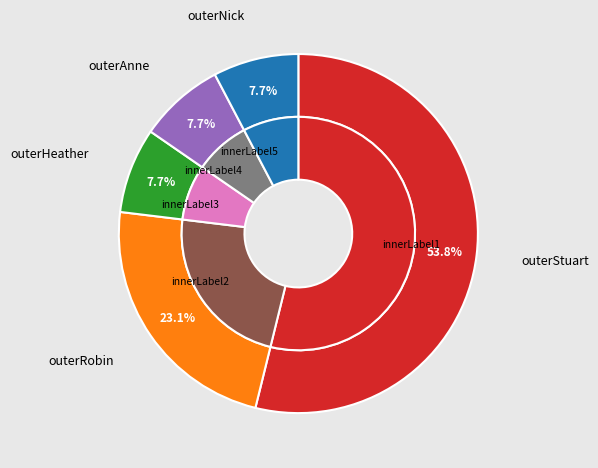

The Heather Vogel Frederick (16871264) slice represents 8% of the pie. True or false?

True